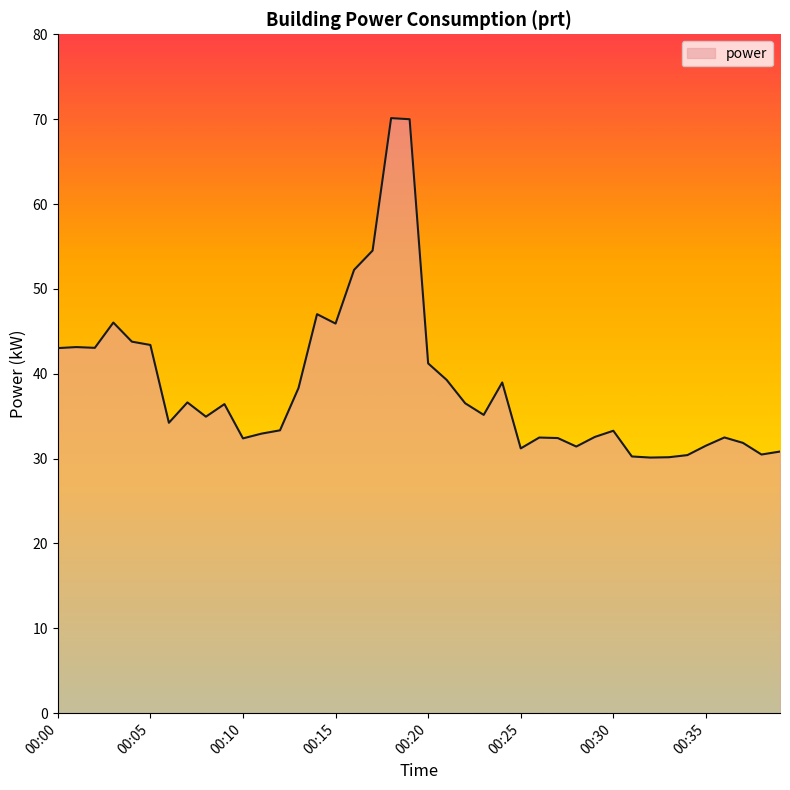

What is the minimum value shown in the chart?

30.1